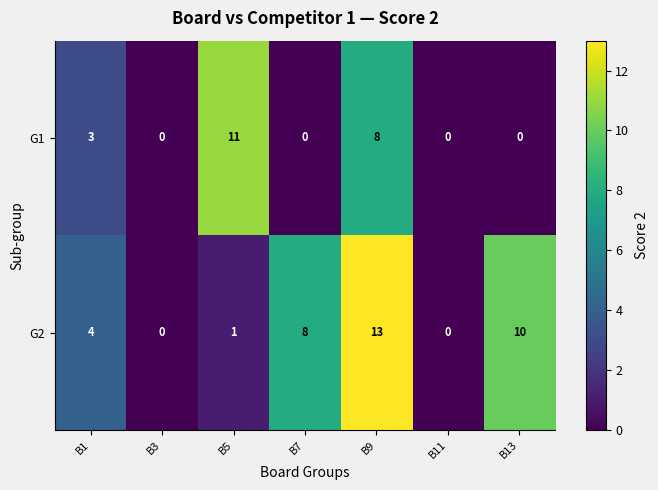

What is the difference between the G2 values at B13 and B5?

9